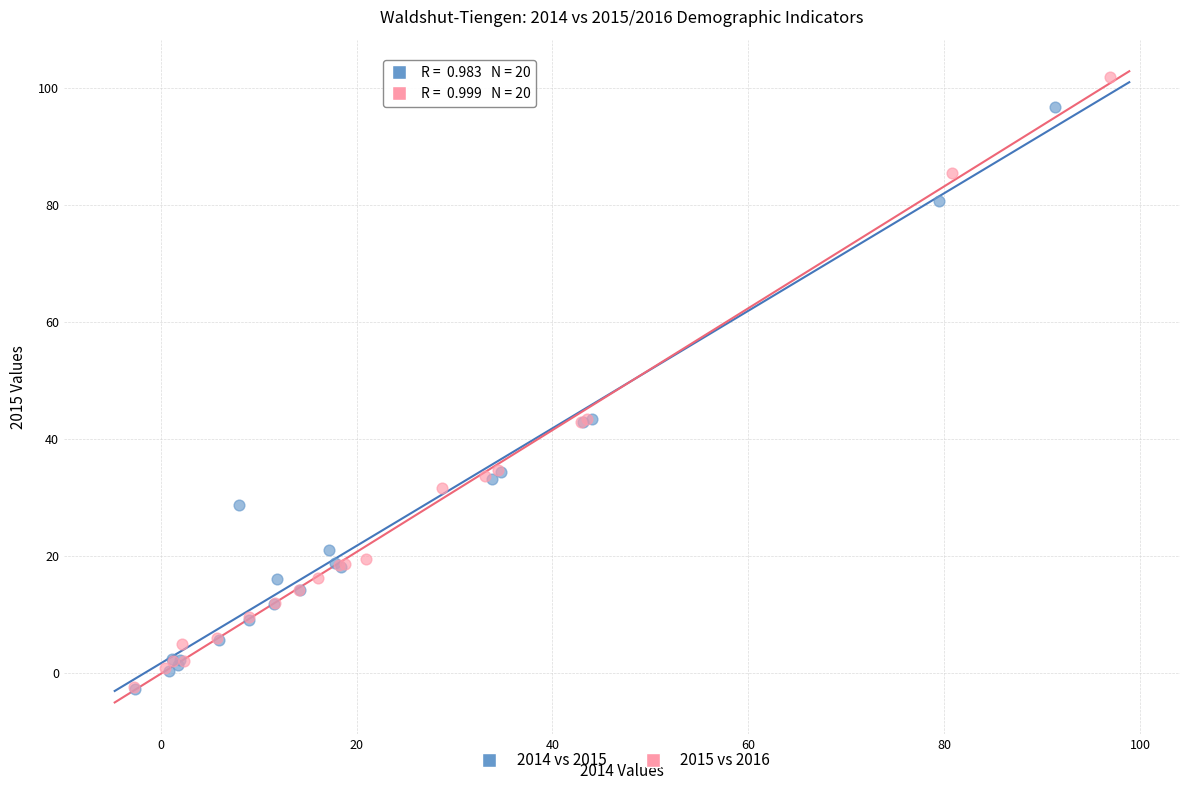

Which series has the widest spread of Y values?

2015 vs 2016